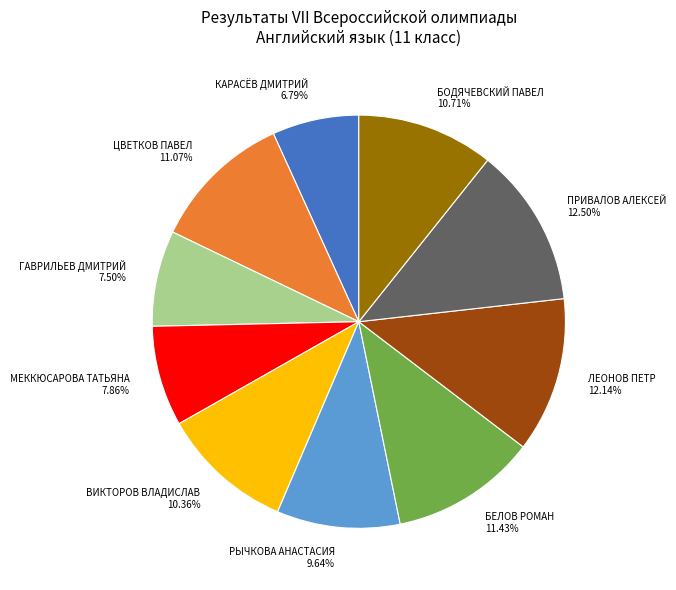

Approximately how many times larger is the value at ЦВЕТКОВ ПАВЕЛ 11.07% compared to ЛЕОНОВ ПЕТР 12.14%?

0.9